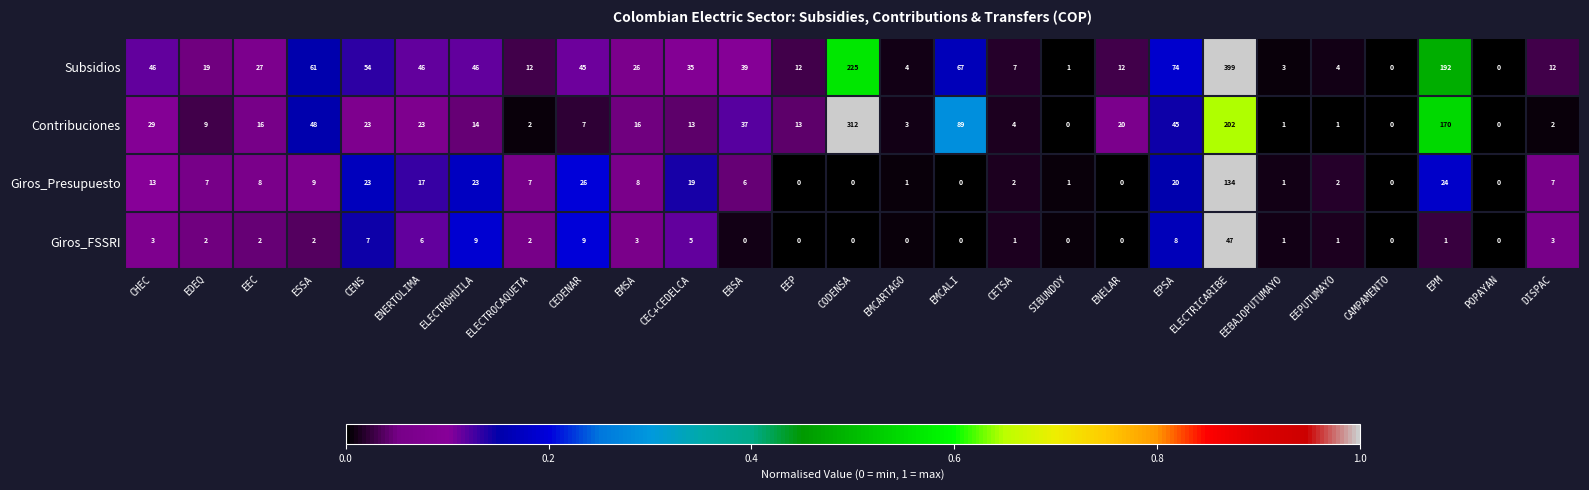

Which series has the largest total across all categories?

Subsidios